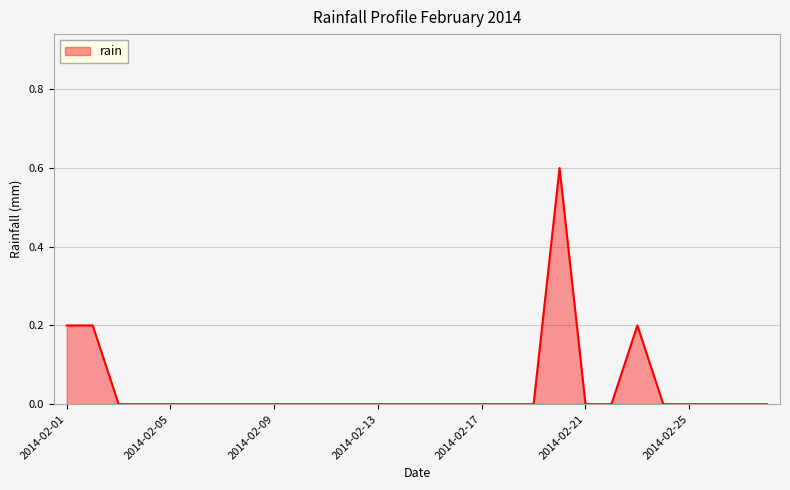

What is the maximum value shown in the chart?

0.6